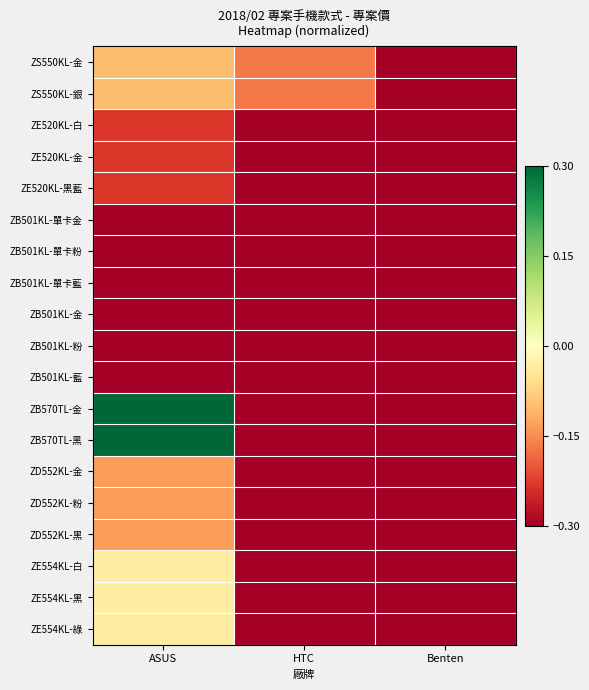

Reading right to left, list all the values displayed in this chart.

ZS550KL-金: Benten=-0.3	HTC=-0.2	ASUS=-0.1
ZS550KL-銀: Benten=-0.3	HTC=-0.2	ASUS=-0.1
ZE520KL-白: Benten=-0.3	HTC=-0.3	ASUS=-0.2
ZE520KL-金: Benten=-0.3	HTC=-0.3	ASUS=-0.2
ZE520KL-黑藍: Benten=-0.3	HTC=-0.3	ASUS=-0.2
ZB501KL-單卡金: Benten=-0.3	HTC=-0.3	ASUS=-0.3
ZB501KL-單卡粉: Benten=-0.3	HTC=-0.3	ASUS=-0.3
ZB501KL-單卡藍: Benten=-0.3	HTC=-0.3	ASUS=-0.3
ZB501KL-金: Benten=-0.3	HTC=-0.3	ASUS=-0.3
ZB501KL-粉: Benten=-0.3	HTC=-0.3	ASUS=-0.3
ZB501KL-藍: Benten=-0.3	HTC=-0.3	ASUS=-0.3
ZB570TL-金: Benten=-0.3	HTC=-0.3	ASUS=0.3
ZB570TL-黑: Benten=-0.3	HTC=-0.3	ASUS=0.3
ZD552KL-金: Benten=-0.3	HTC=-0.3	ASUS=-0.1
ZD552KL-粉: Benten=-0.3	HTC=-0.3	ASUS=-0.1
ZD552KL-黑: Benten=-0.3	HTC=-0.3	ASUS=-0.1
ZE554KL-白: Benten=-0.3	HTC=-0.3	ASUS=-0.0
ZE554KL-黑: Benten=-0.3	HTC=-0.3	ASUS=-0.0
ZE554KL-綠: Benten=-0.3	HTC=-0.3	ASUS=-0.0